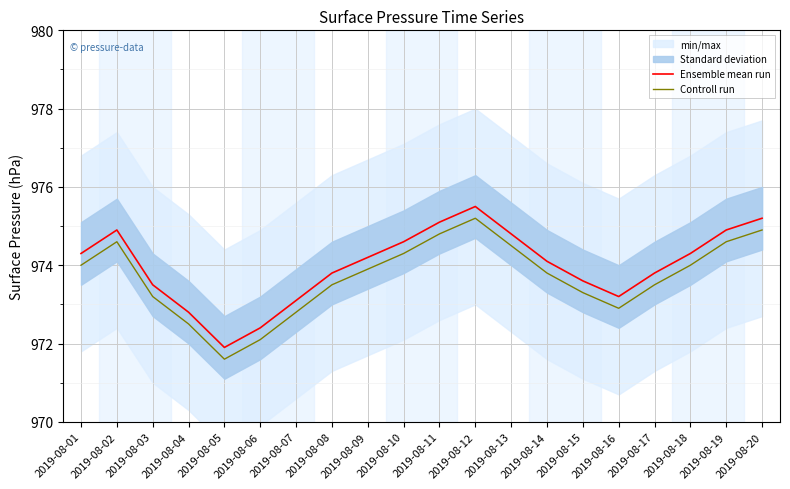

What is the average value of the Controll run series?

973.7